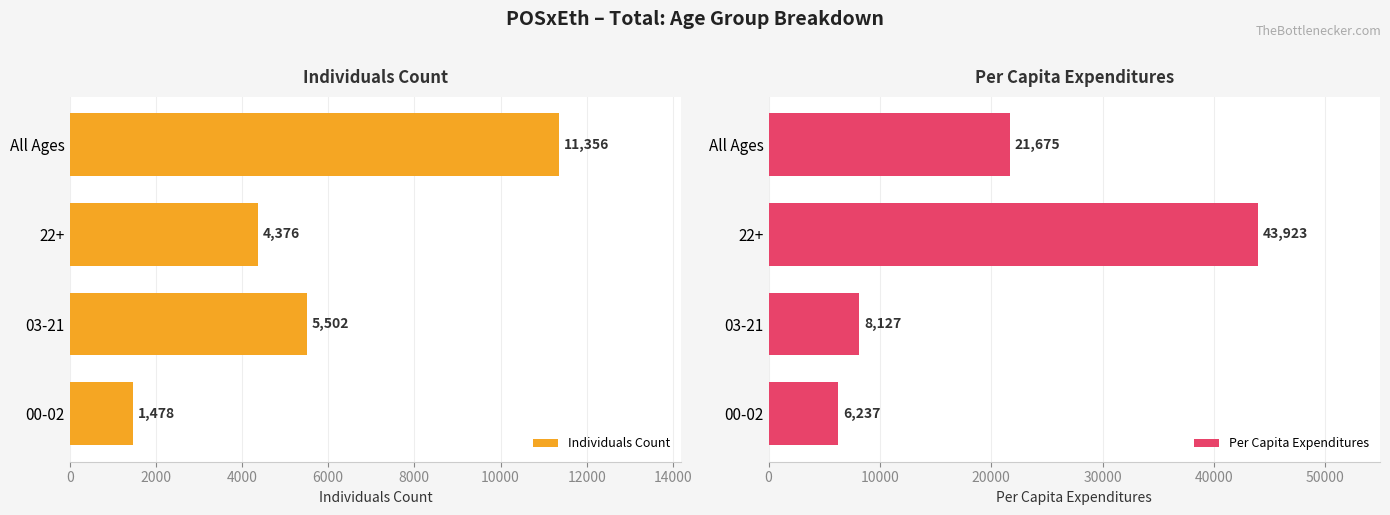

What is the difference between the maximum and minimum values in the Per Capita Expenditures series?

37686